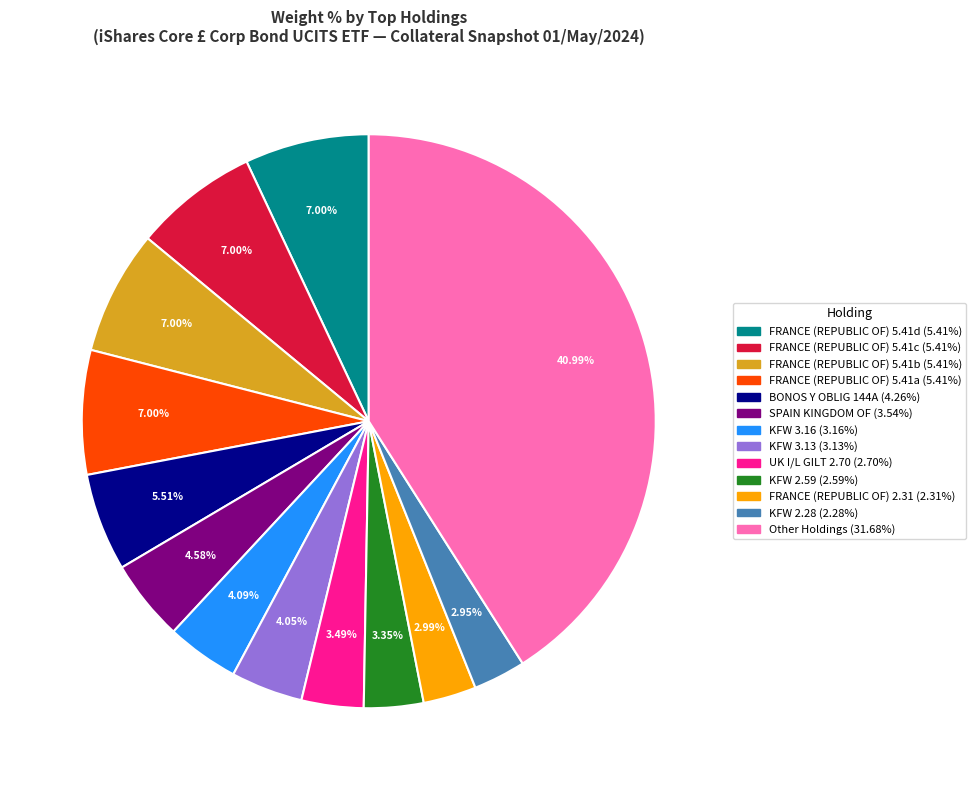

Does any single category account for the majority?

No